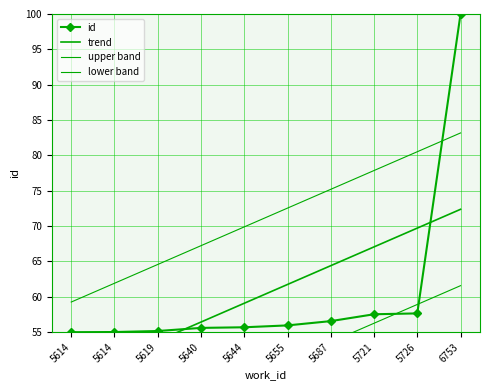

Does the chart have visible grid lines?

Yes